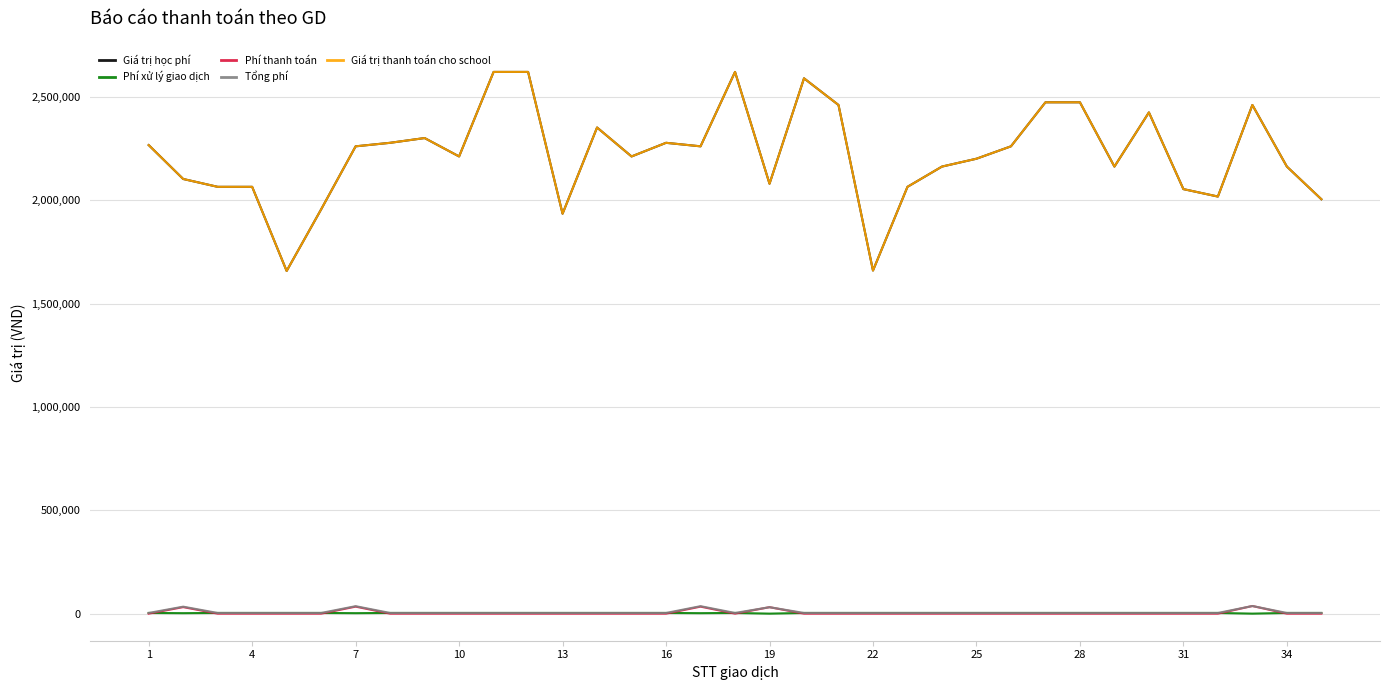

Which series has the largest total across all categories?

Giá trị học phí